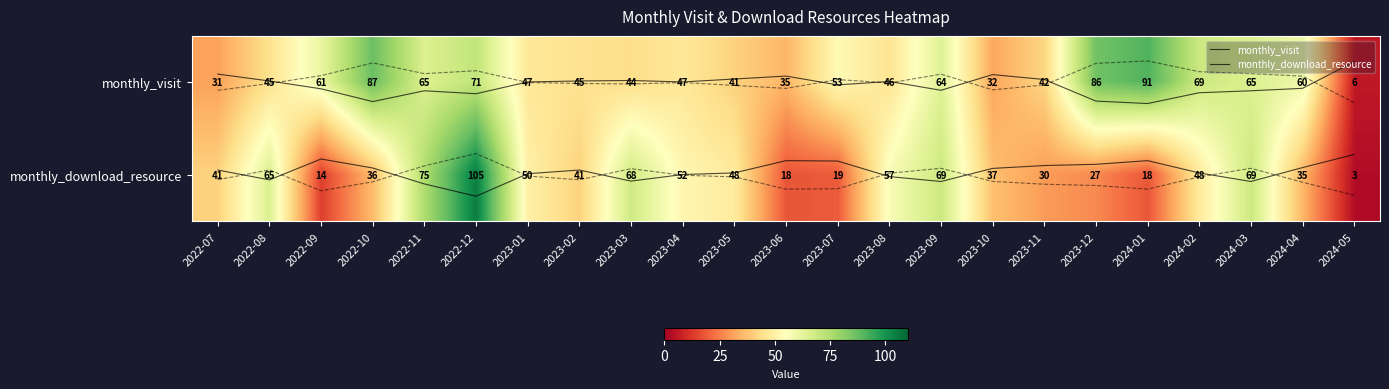

True or false: monthly_visit has a value of -0.0 at 2023-01.

False